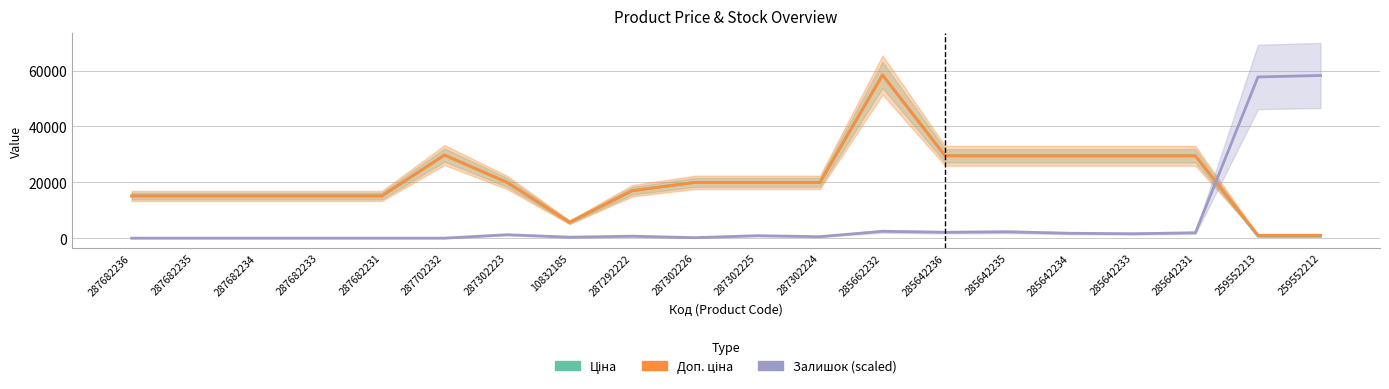

How many data points in Ціна are less than 19964?

9